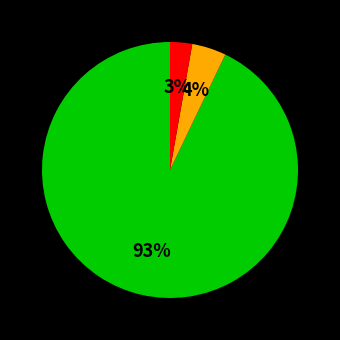

To the nearest percent, what is the difference between the largest and smallest slice percentages?

90%